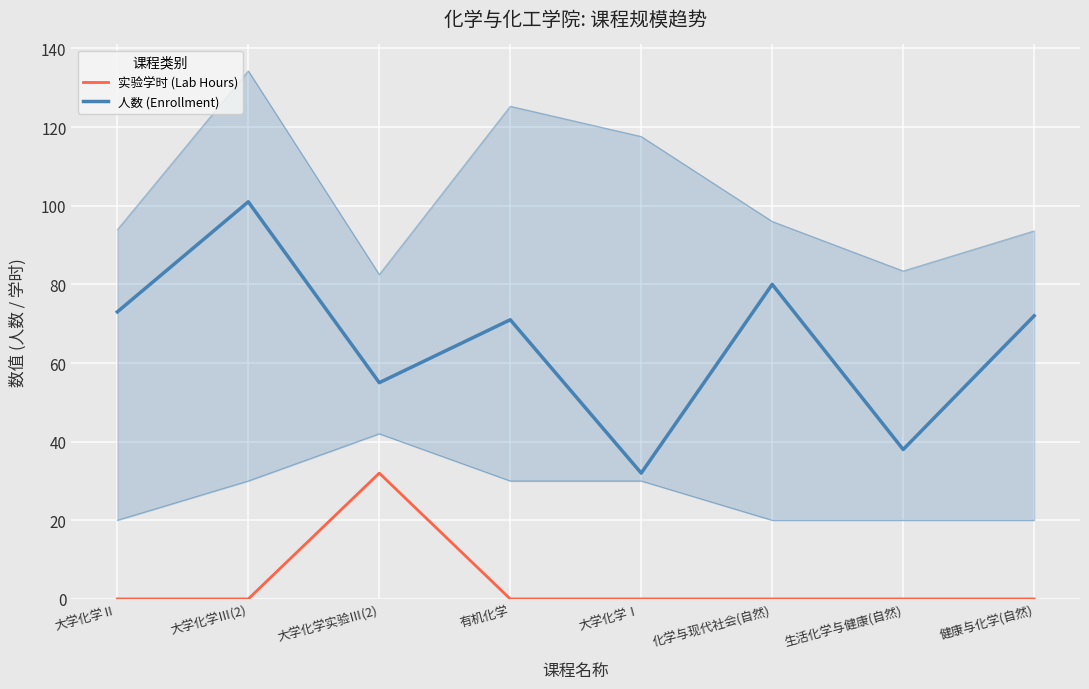

Count the number of data series in this chart.

2